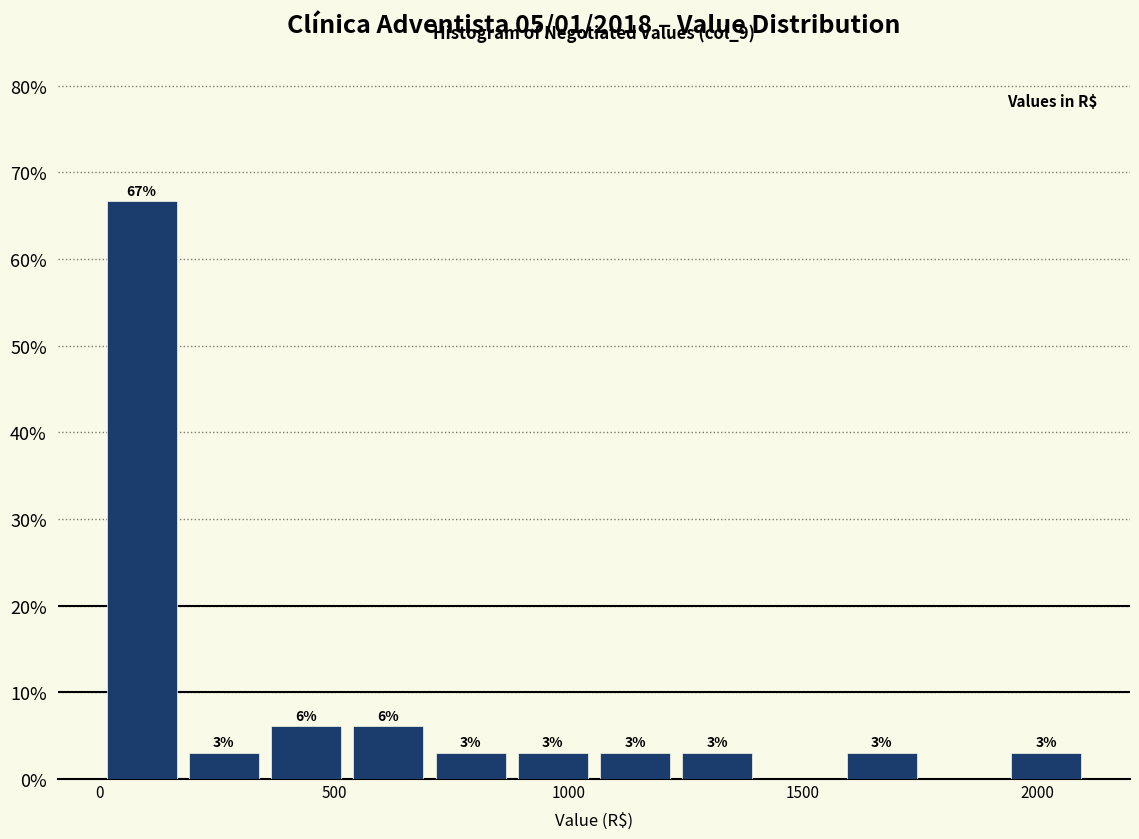

Read against the x-axis, roughly where is the centre of the tallest bar?

100